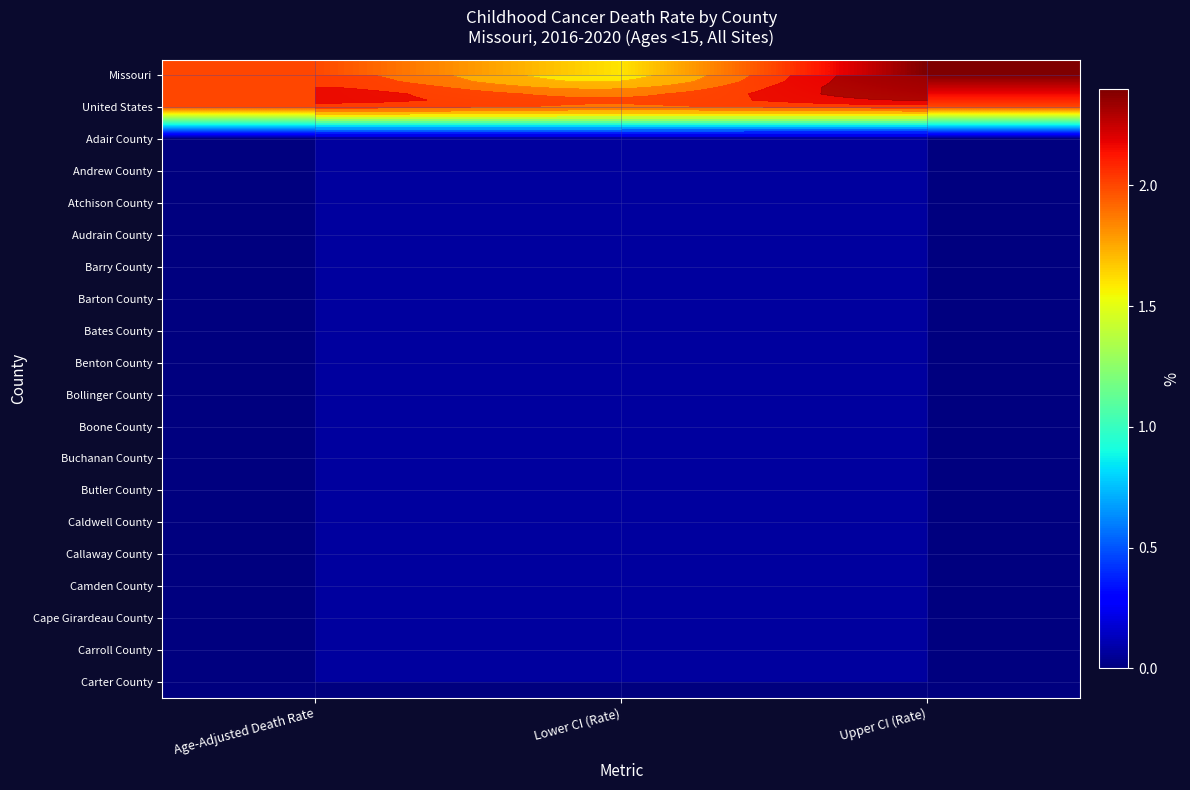

Which series changed the most between Age-Adjusted Death Rate and Lower CI (Rate)?

Missouri